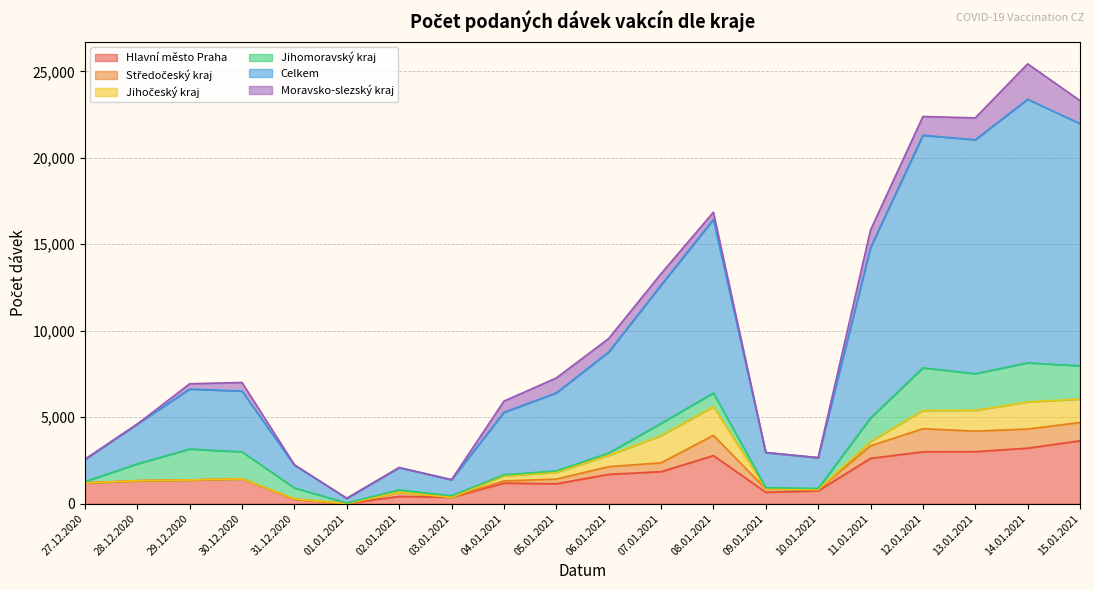

What is the label of the 13th point from the right?

03.01.2021